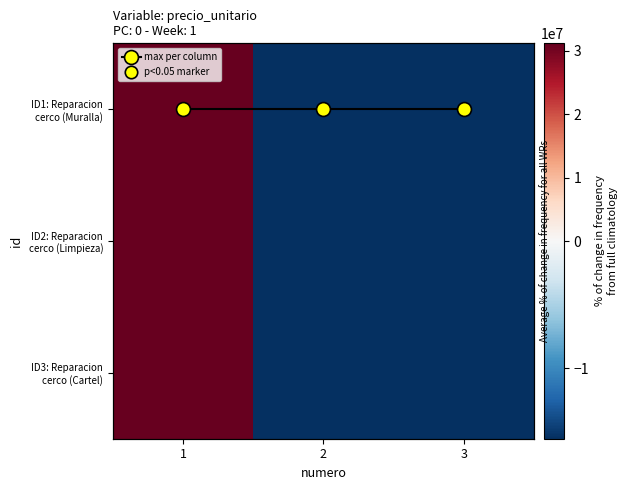

At which label does ID1: Reparacion cerco (Muralla) first exceed -15566666?

1